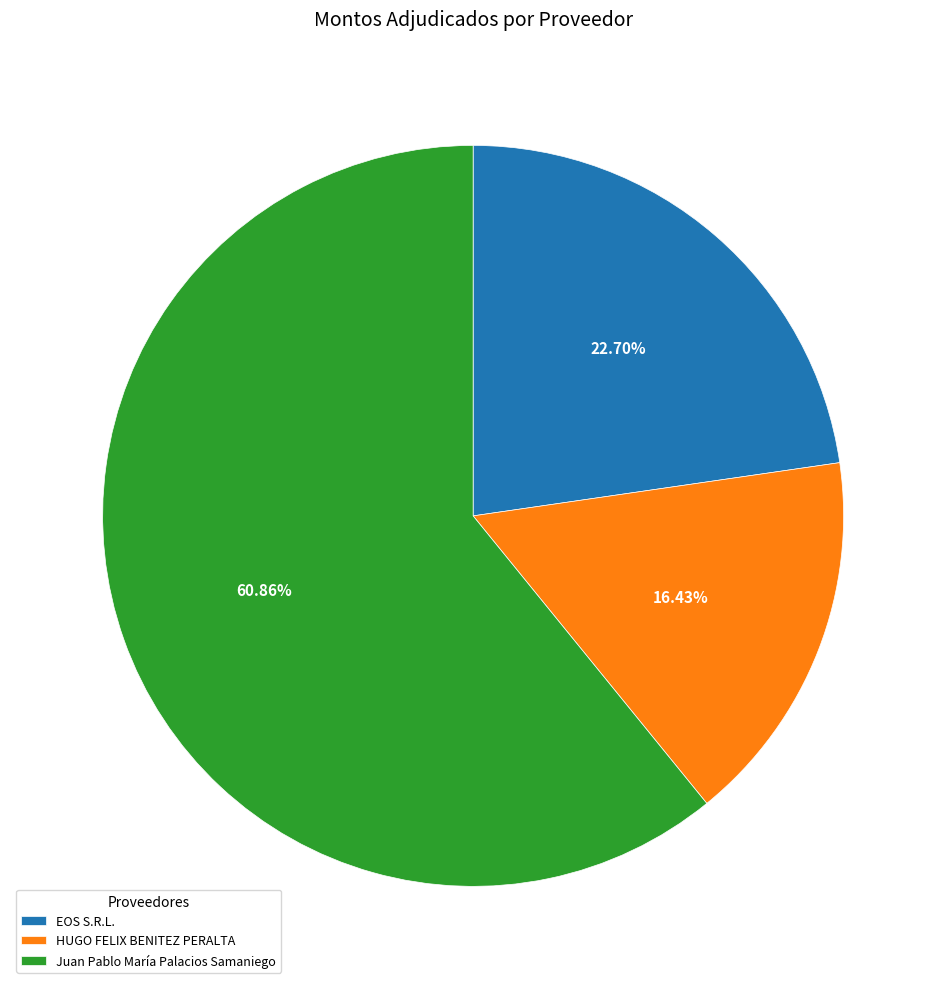

What percentage is the Juan Pablo María Palacios Samaniego slice, to the nearest percent?

61%